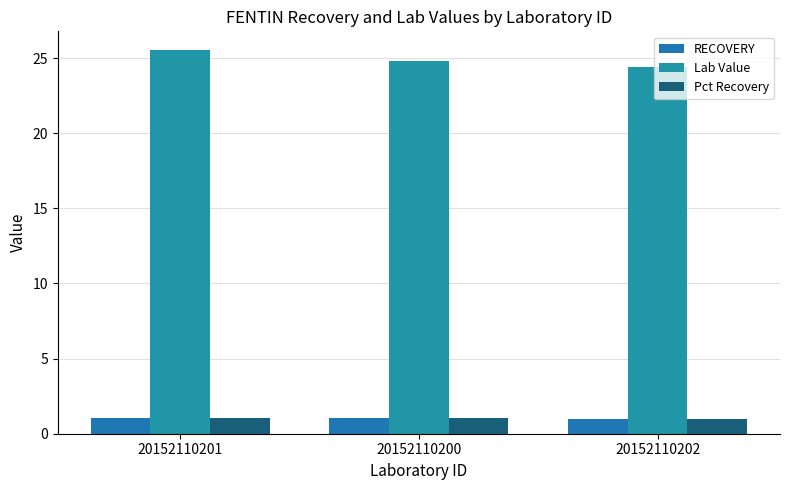

Are the bars grouped side by side (vs. stacked)?

Yes